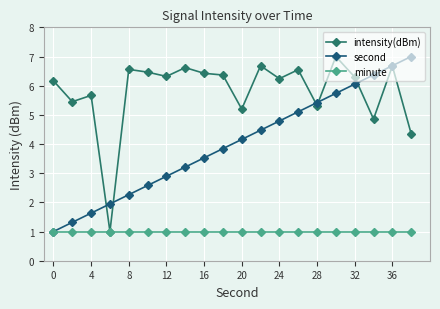

What is the minimum value for minute?

1.0